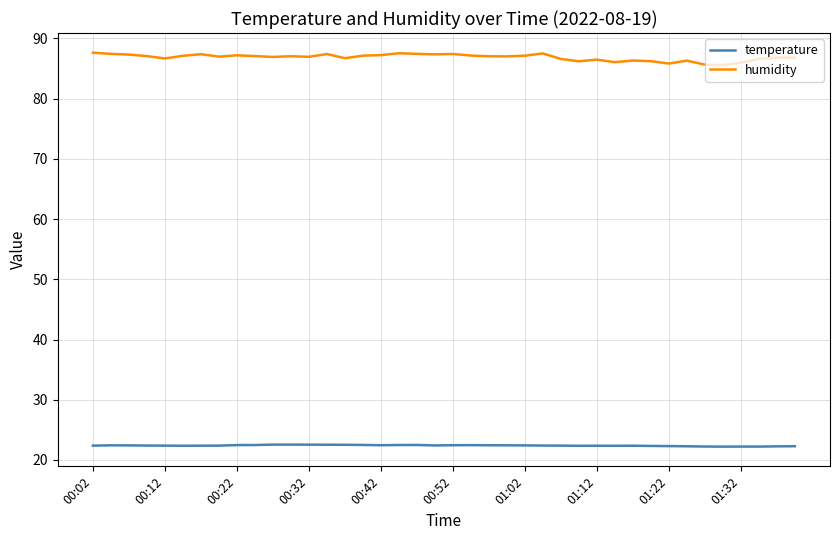

What are all the series names shown in the legend?

temperature, humidity